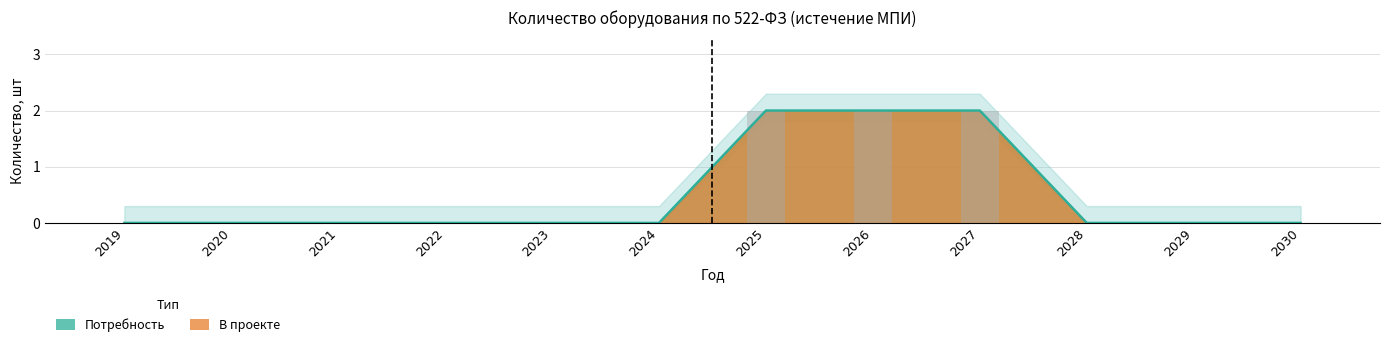

What is the maximum value shown in the chart?

2